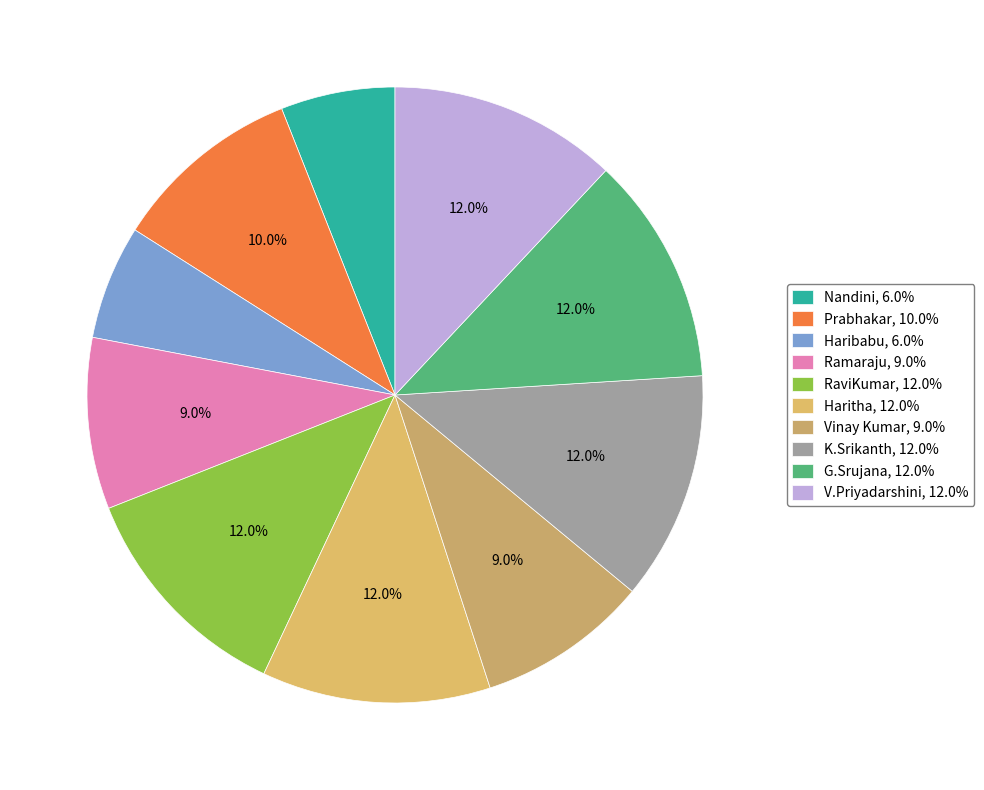

To the nearest percent, what is the average slice percentage?

10%